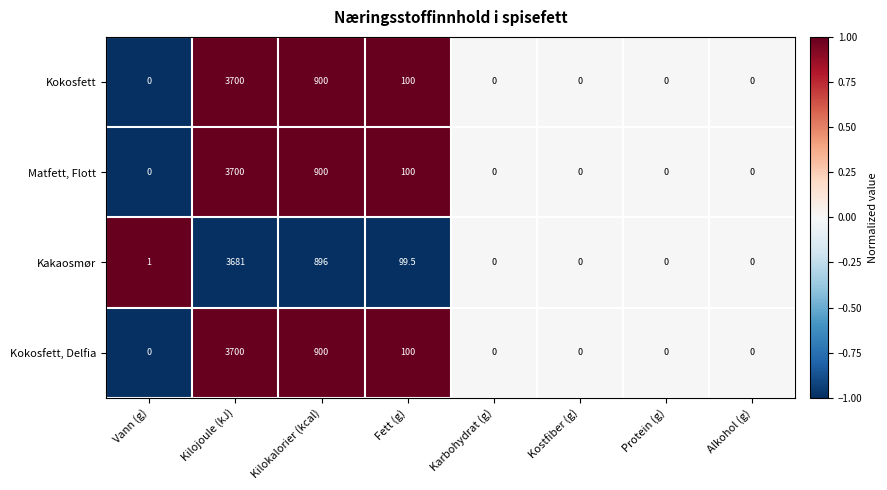

How many positive values does the Matfett, Flott series have?

3